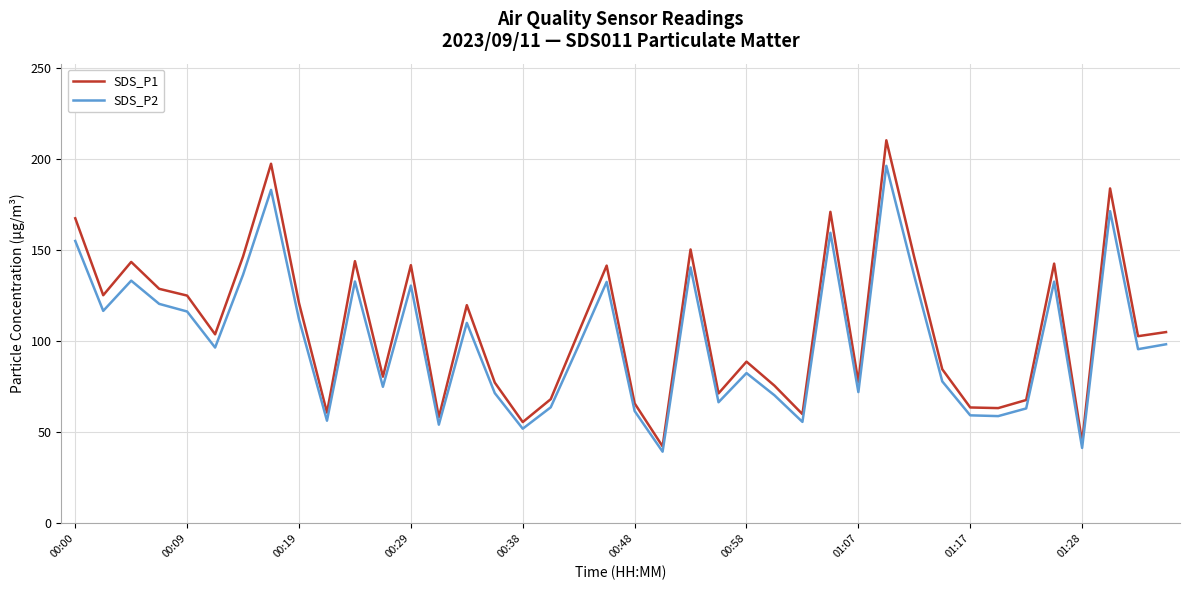

Which series has the largest total across all categories?

SDS_P1